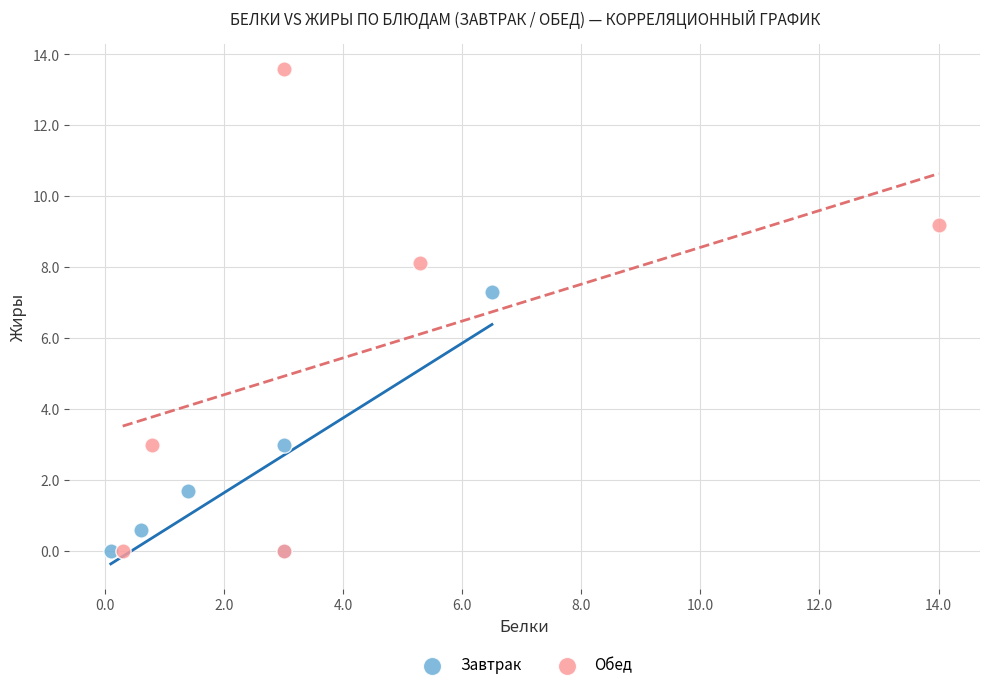

Which series has the widest spread of Y values?

Обед